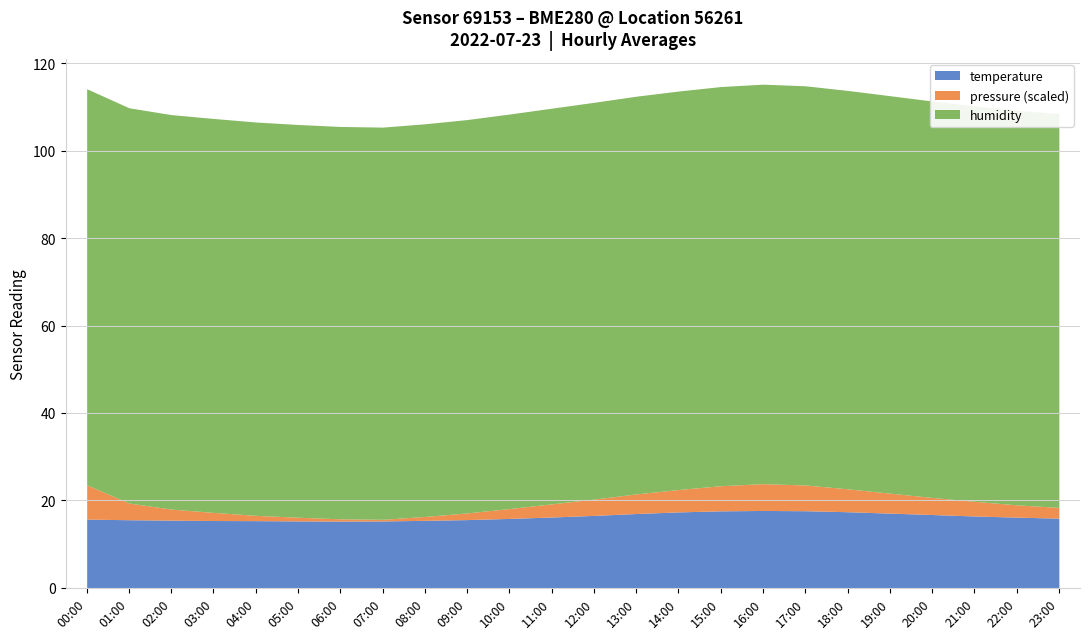

True or false: temperature has a value of 25.4 at 00:00.

False